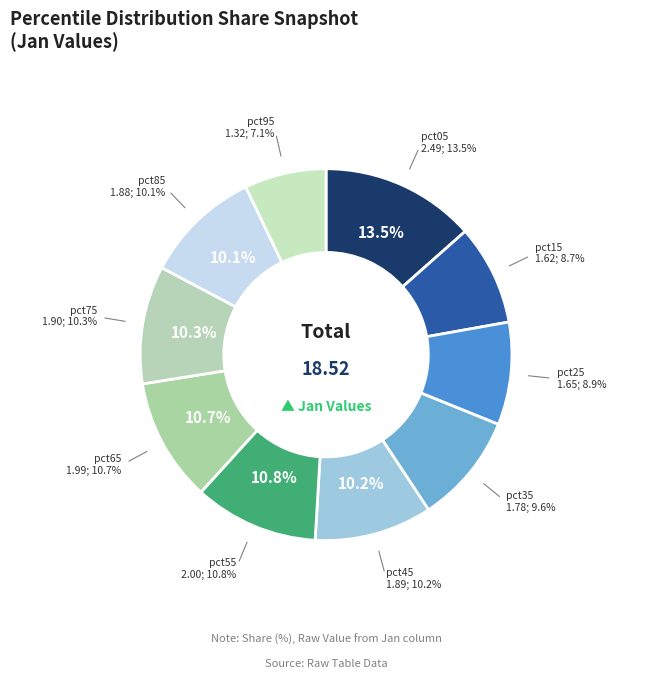

The pct75 slice represents 18% of the pie. True or false?

False